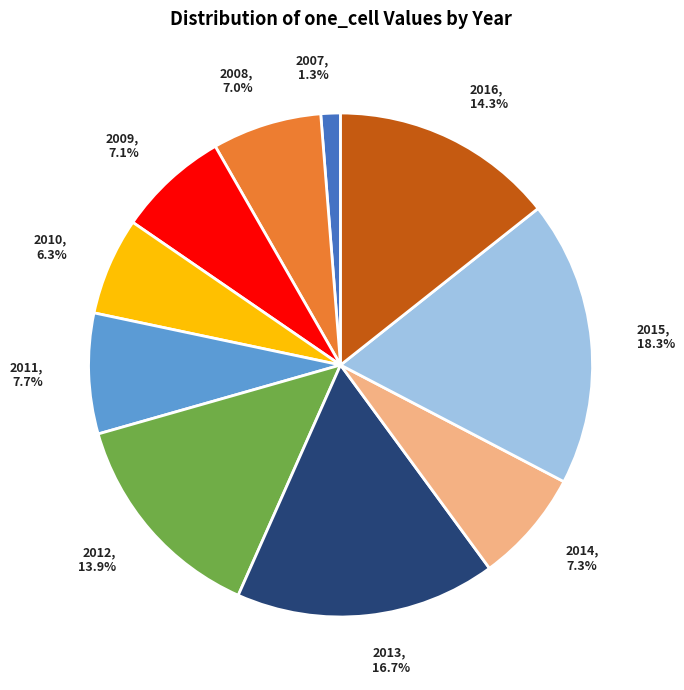

Is there any slice that represents more than half of the pie?

No